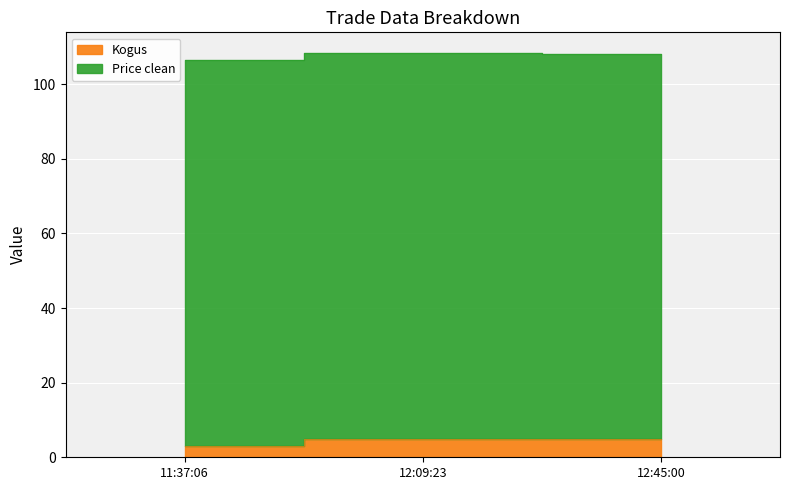

At which category does the chart reach its peak across all series?

12:09:23